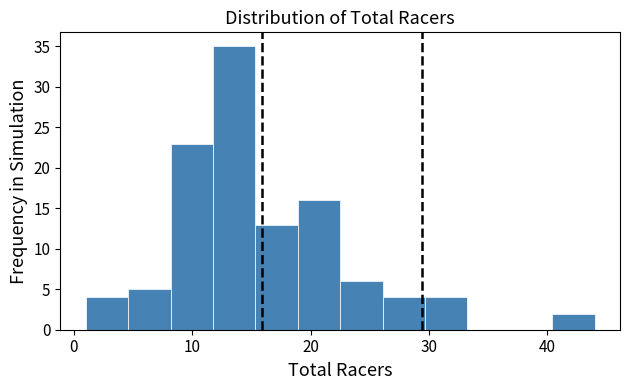

Around what value on the x-axis is the tallest bar? Give the approximate position of its centre, as read against the axis.

14